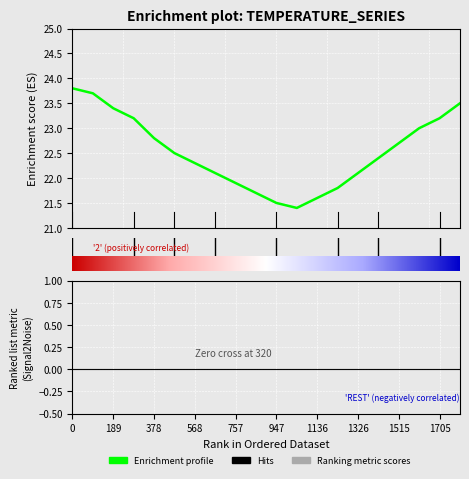

What is the smallest value displayed?

21.4